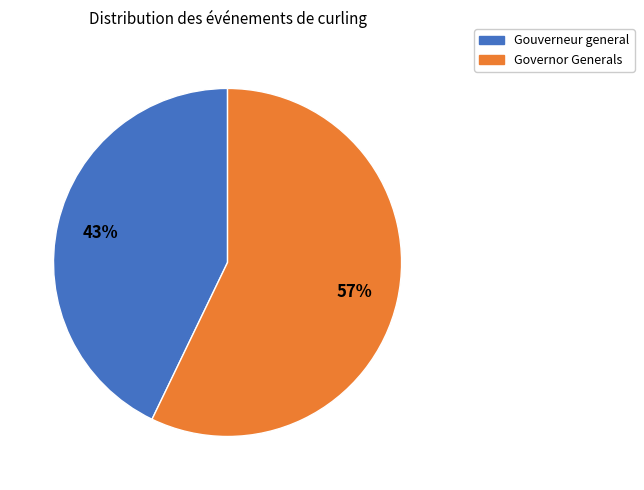

To the nearest percent, what is the average slice percentage?

50%